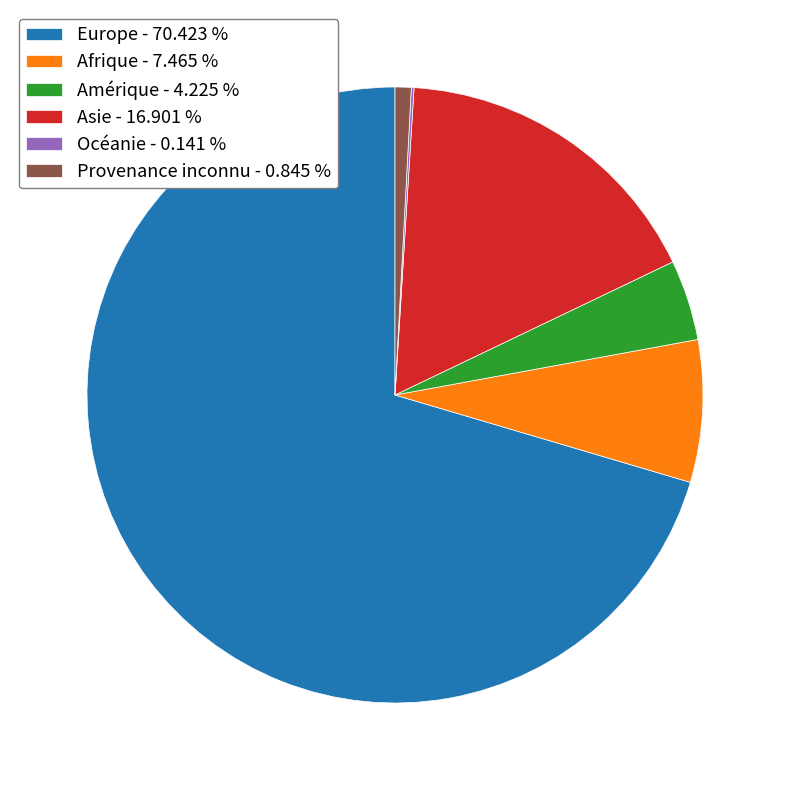

Do Europe and Amérique together represent more than half of the pie?

Yes